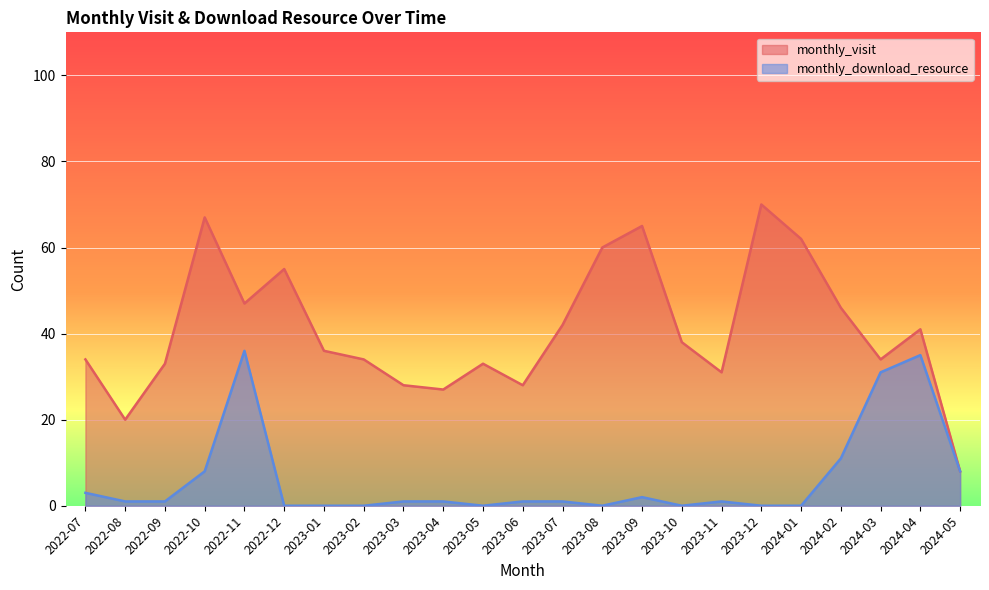

What is the greatest value displayed?

70